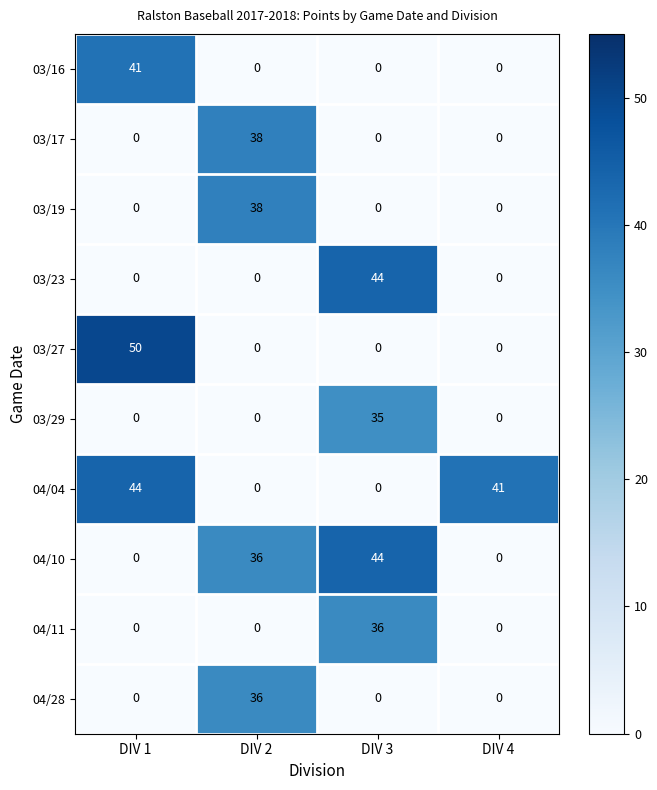

What is the difference between the highest and lowest values at DIV 4?

41